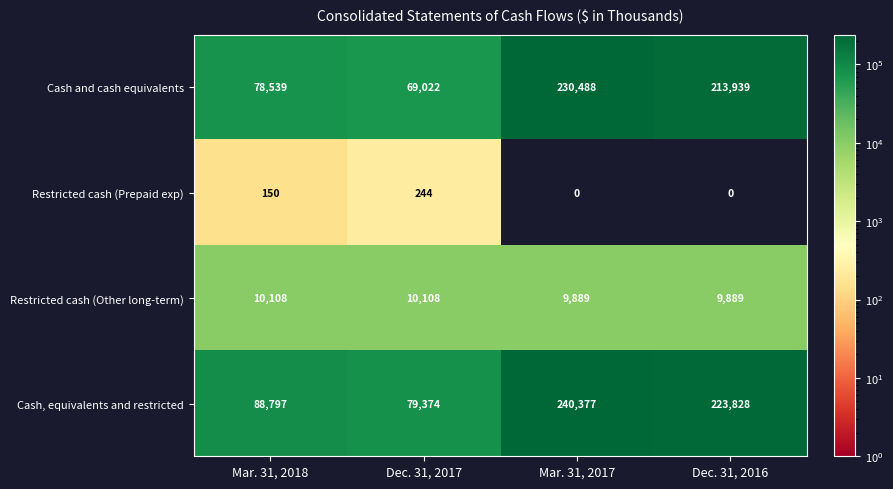

List the series in order of their peak value, lowest first.

Restricted cash (Prepaid exp), Restricted cash (Other long-term), Cash and cash equivalents, Cash, equivalents and restricted